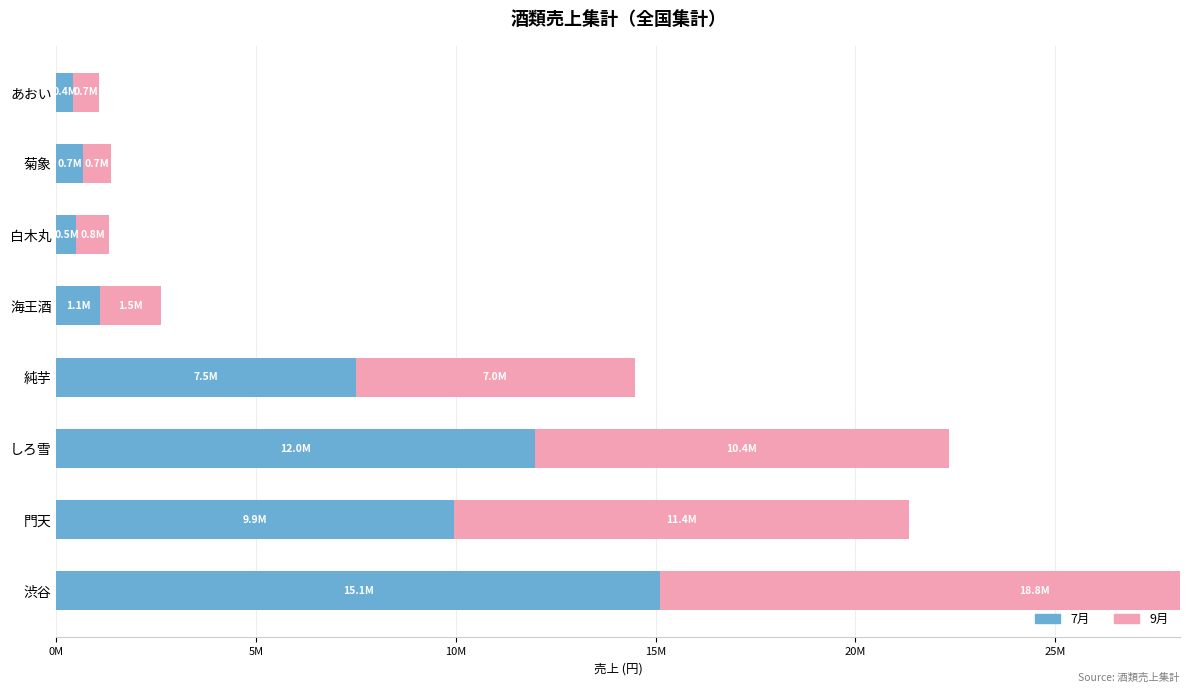

How many categories are shown in the chart?

8